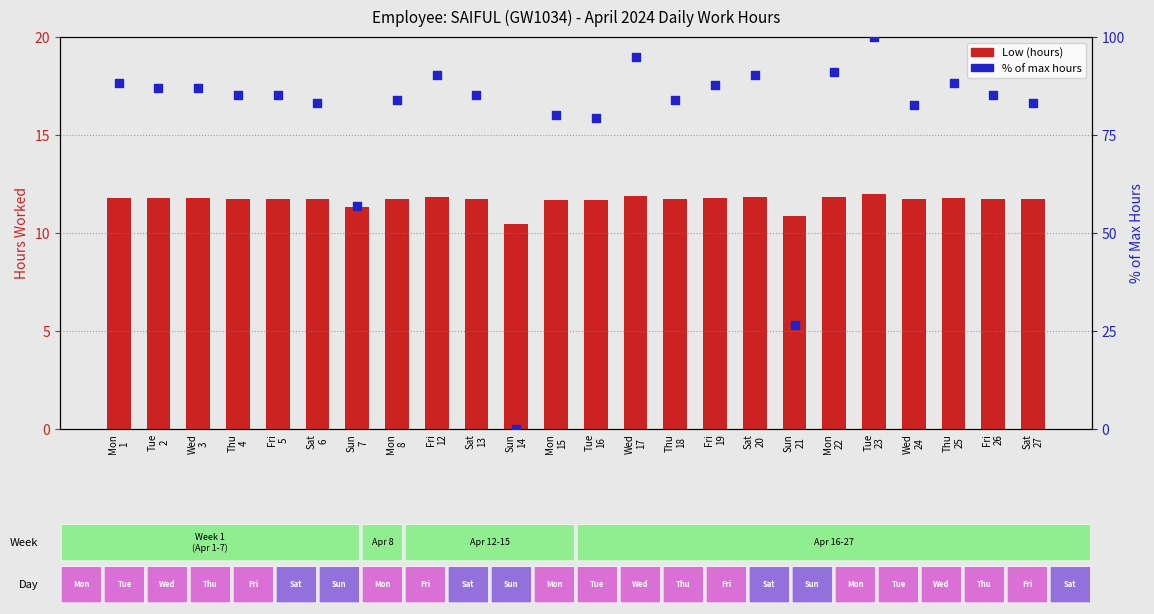

At how many categories does at least one series exceed 60?

21